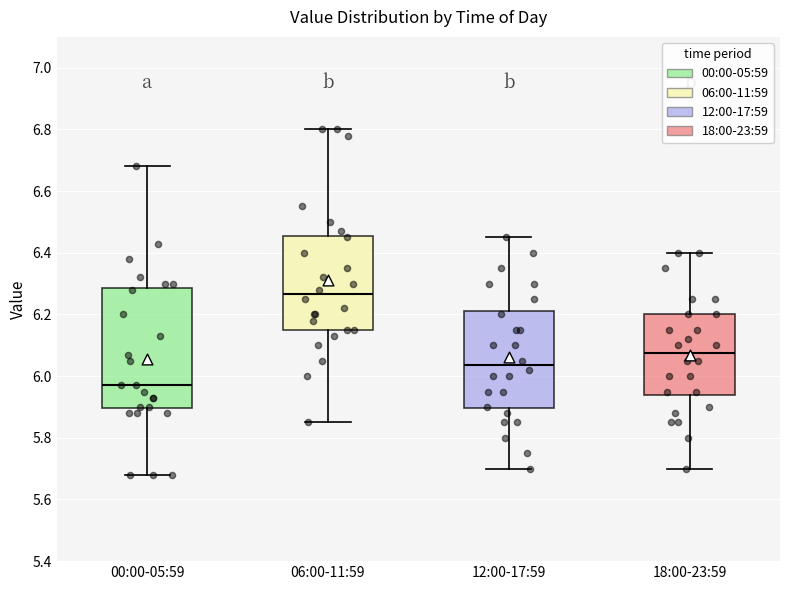

Which box has the highest median line?

06:00-11:59